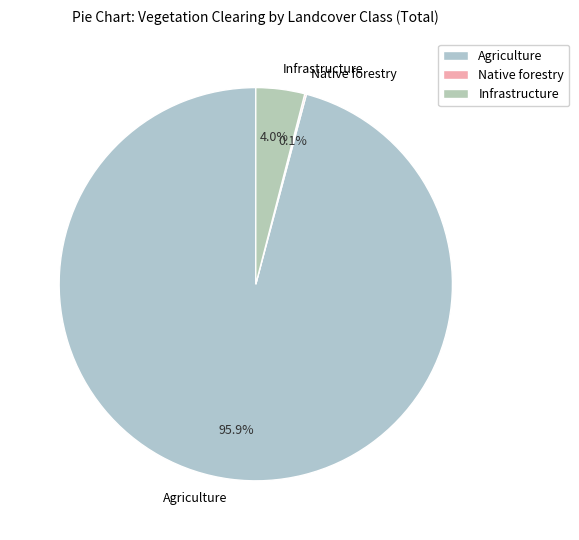

Combined, do Infrastructure and Agriculture account for over 50%?

Yes